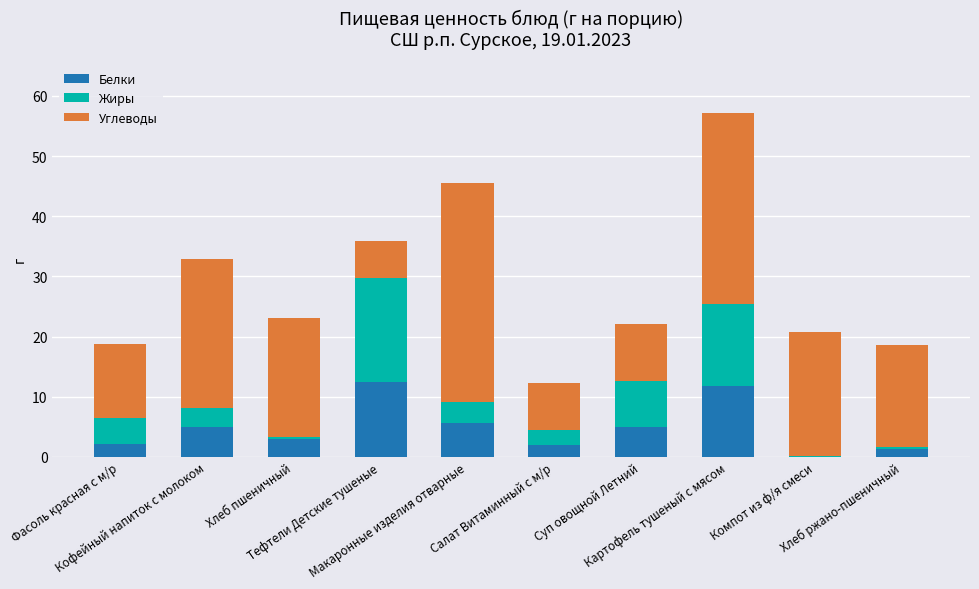

Are the bars grouped side by side (vs. stacked)?

No